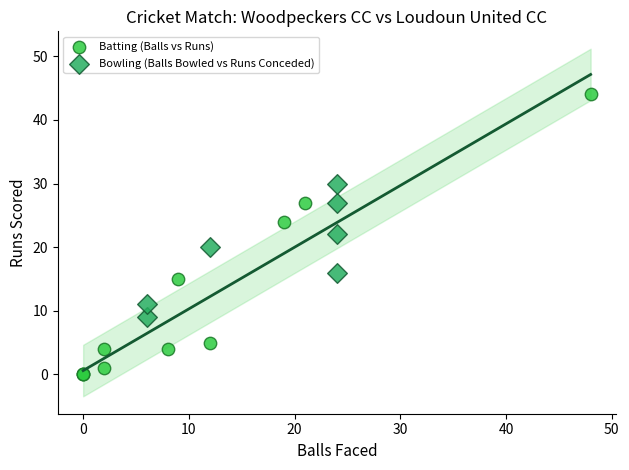

Which series has the widest spread of Y values?

Batting (Balls vs Runs)